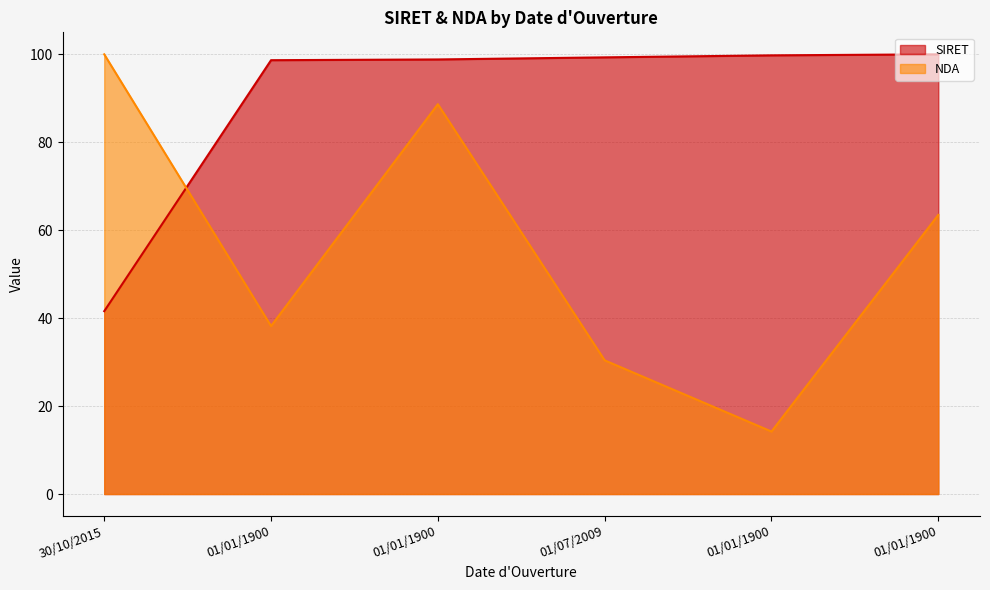

True or false: SIRET and NDA cross at least once.

True